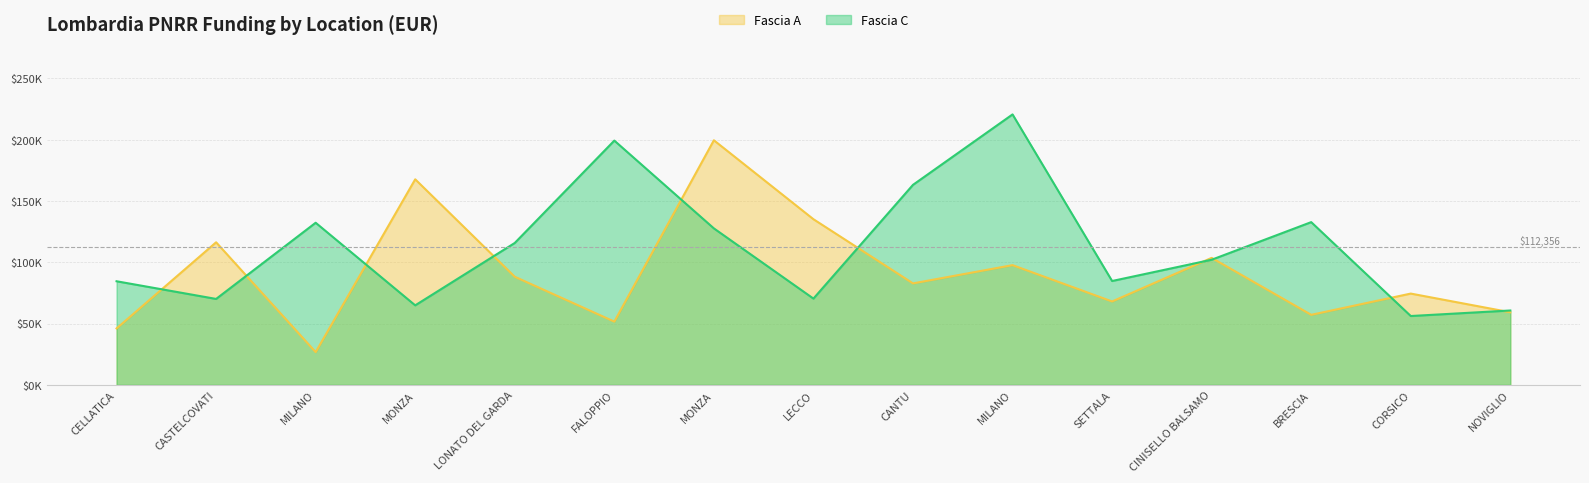

What is the label of the 14th point from the left?

CORSICO